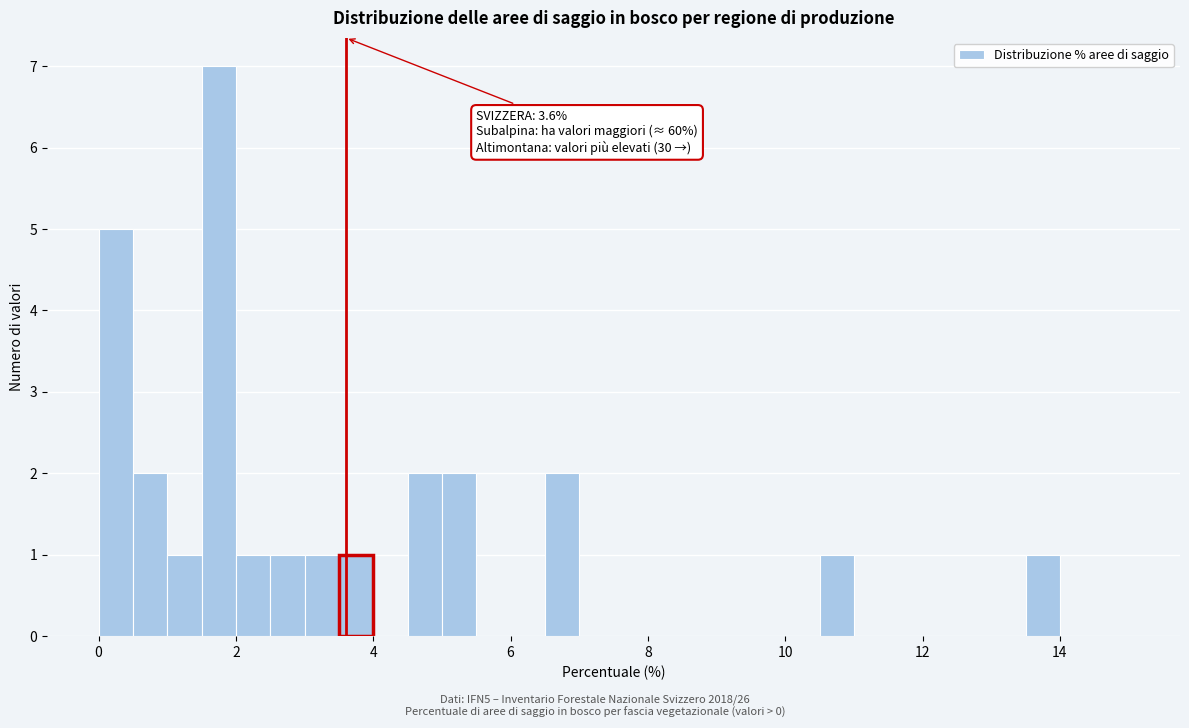

Around what value on the x-axis is the tallest bar? Give the approximate position of its centre, as read against the axis.

1.8